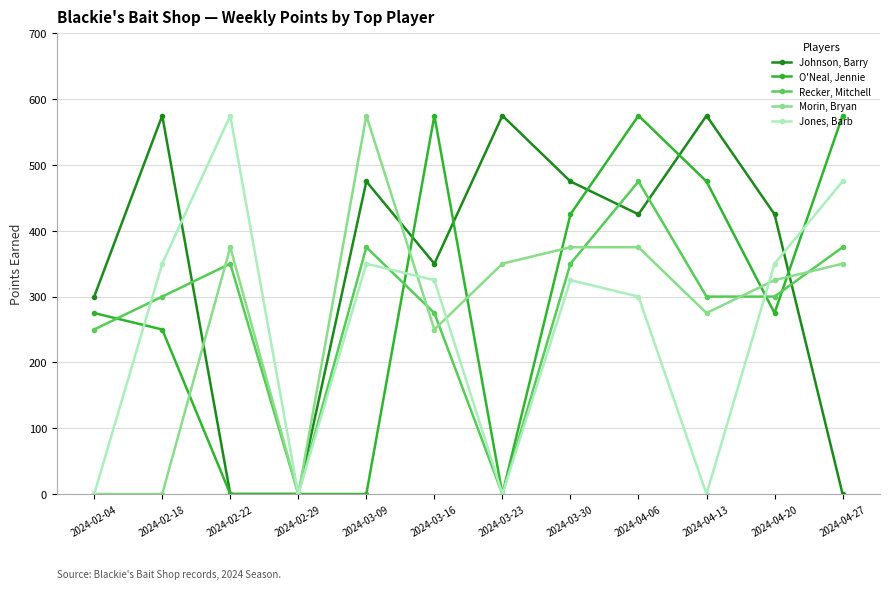

At which category is the sum across all series the highest?

2024-04-06